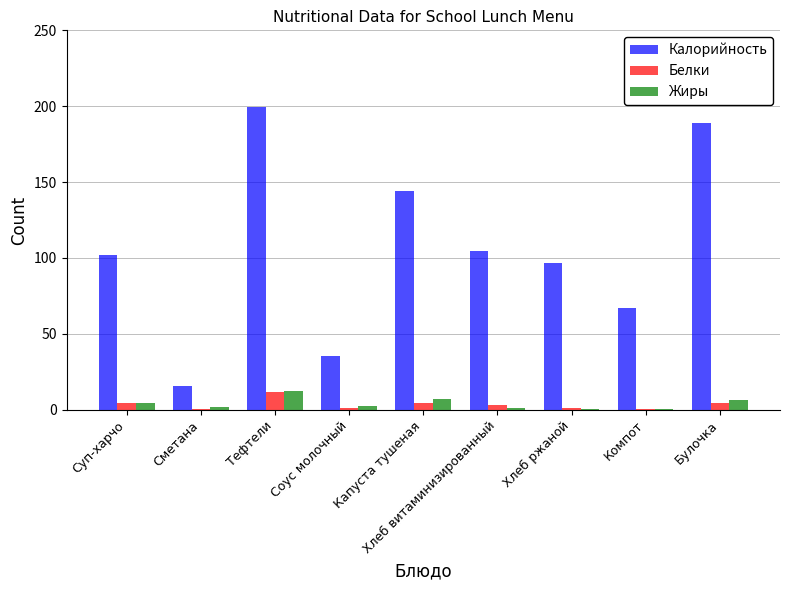

The Калорийность series shows 97.1 at Тефтели. True or false?

False